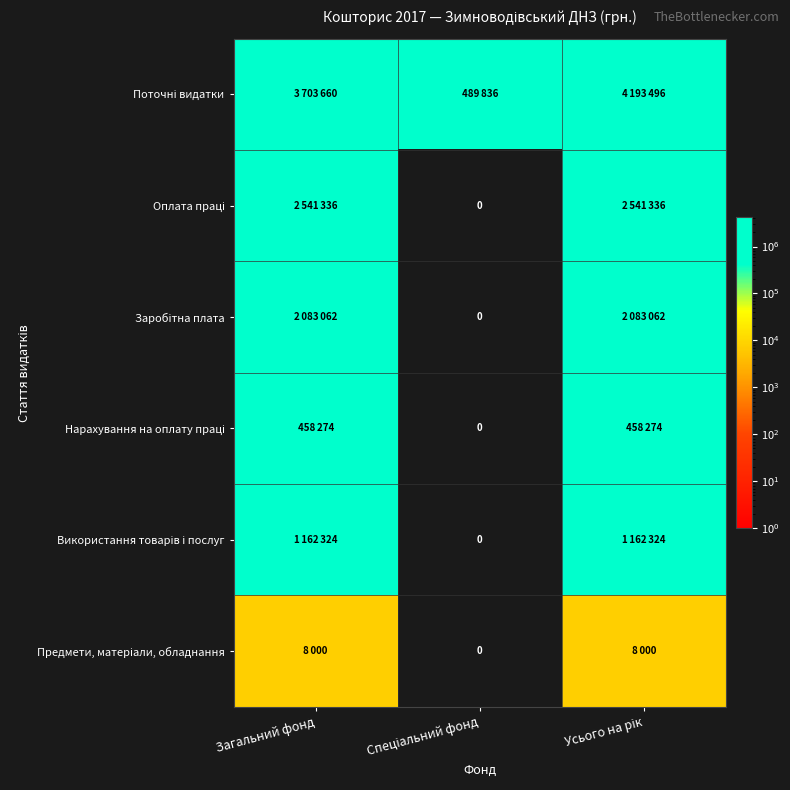

The Оплата праці series shows 0 at Спеціальний фонд. True or false?

True